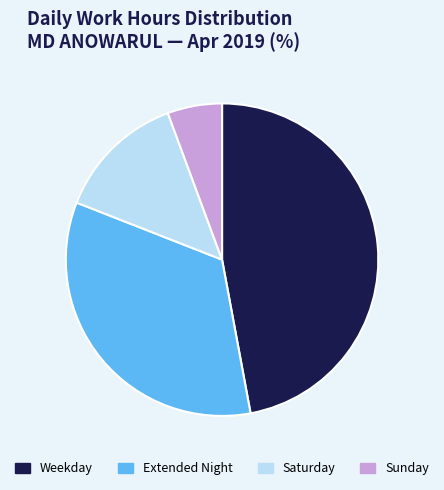

Combined, do Sunday and Weekday account for over 50%?

Yes